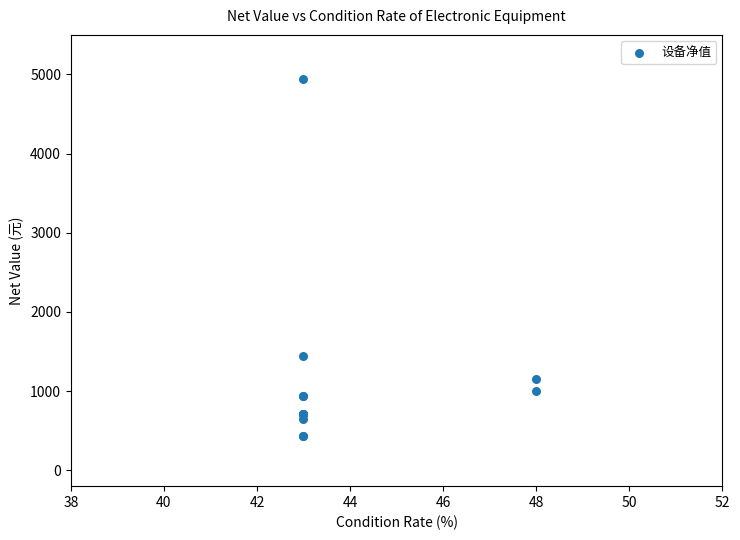

What Y value in the scatter plot is closest to 2687?

1449